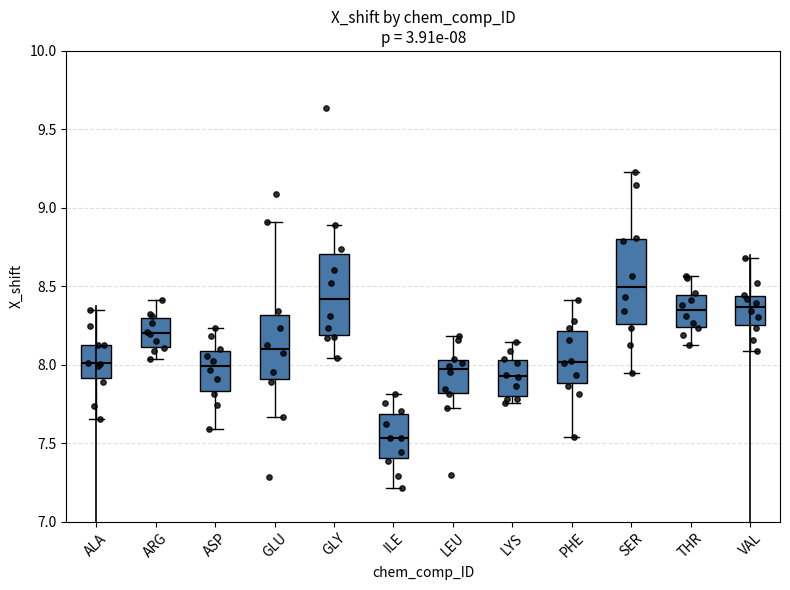

Which box's median line is the lowest?

ILE